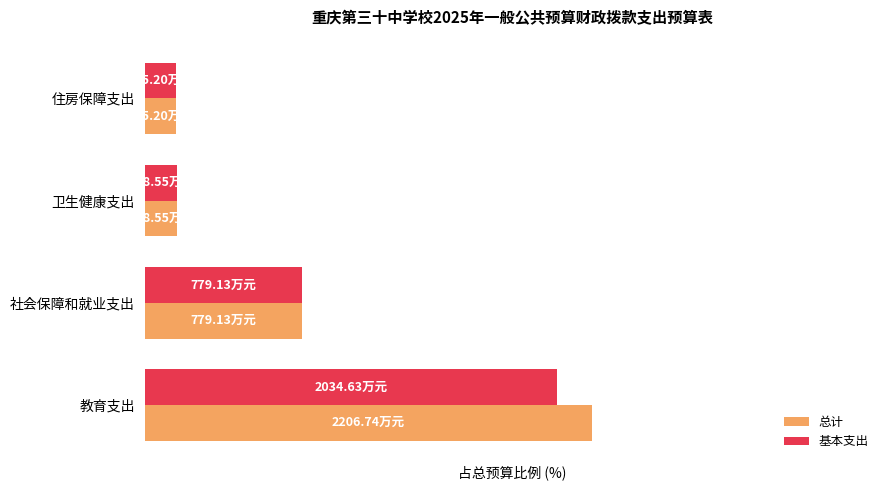

What are all the series names shown in the legend?

总计, 基本支出